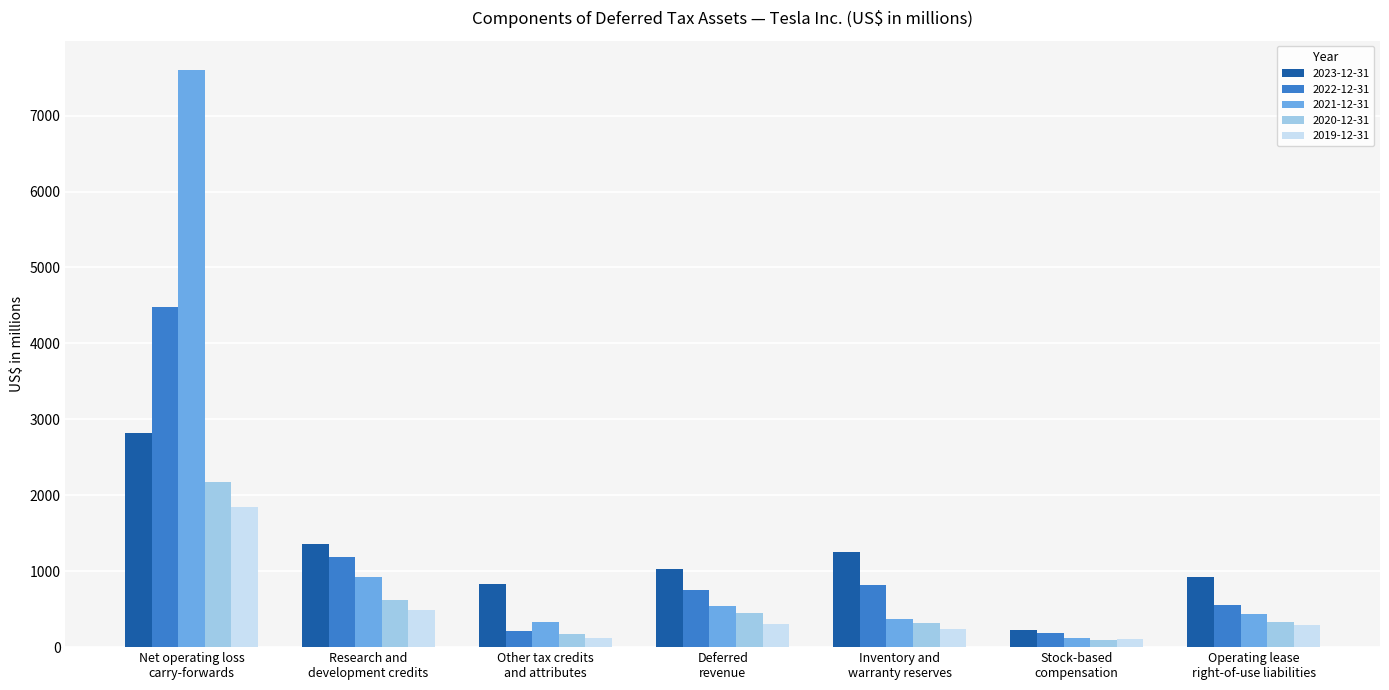

How many values in the 2019-12-31 series are below 290?

3